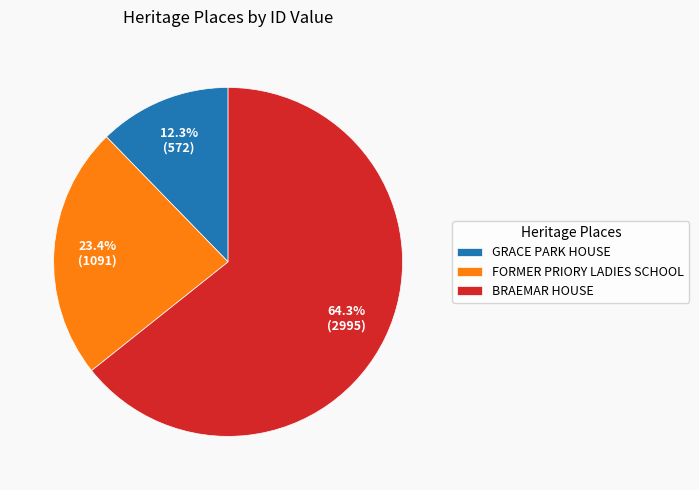

Approximately how many times larger is the value at GRACE PARK HOUSE compared to BRAEMAR HOUSE?

0.2